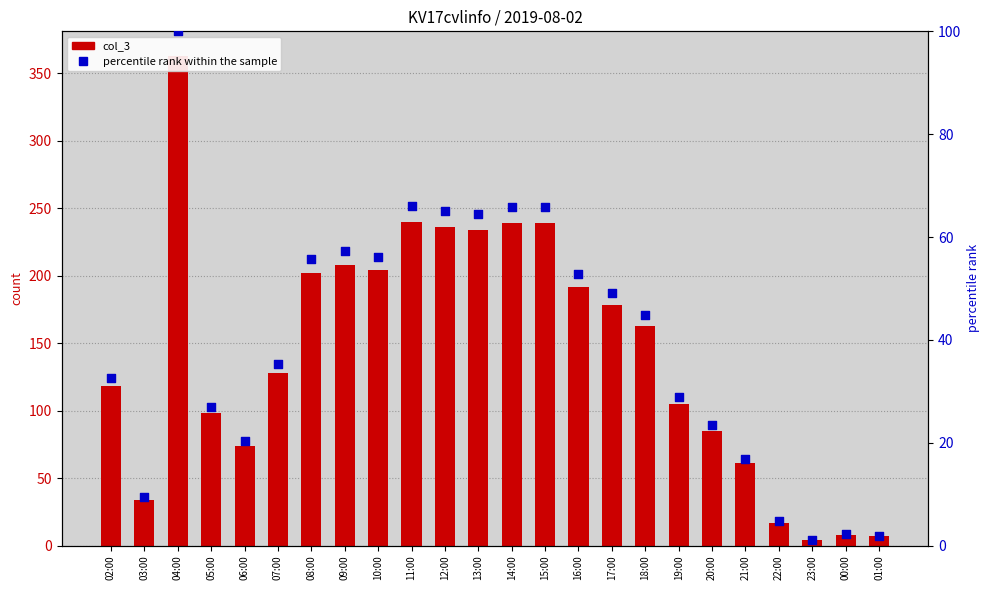

At which category is the sum across all series the highest?

04:00